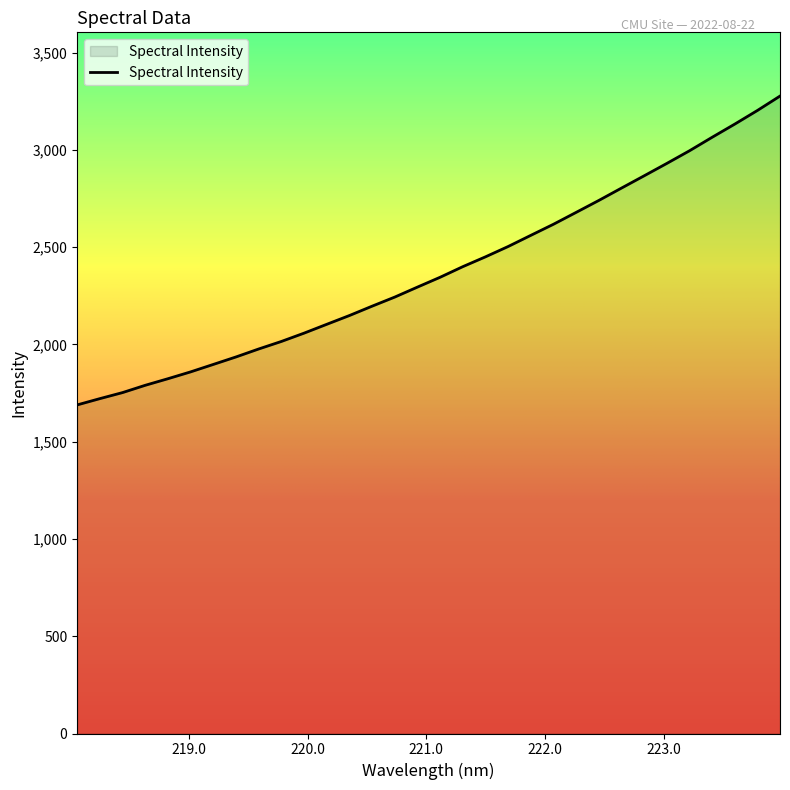

Does the chart display data point markers on the line(s)?

No